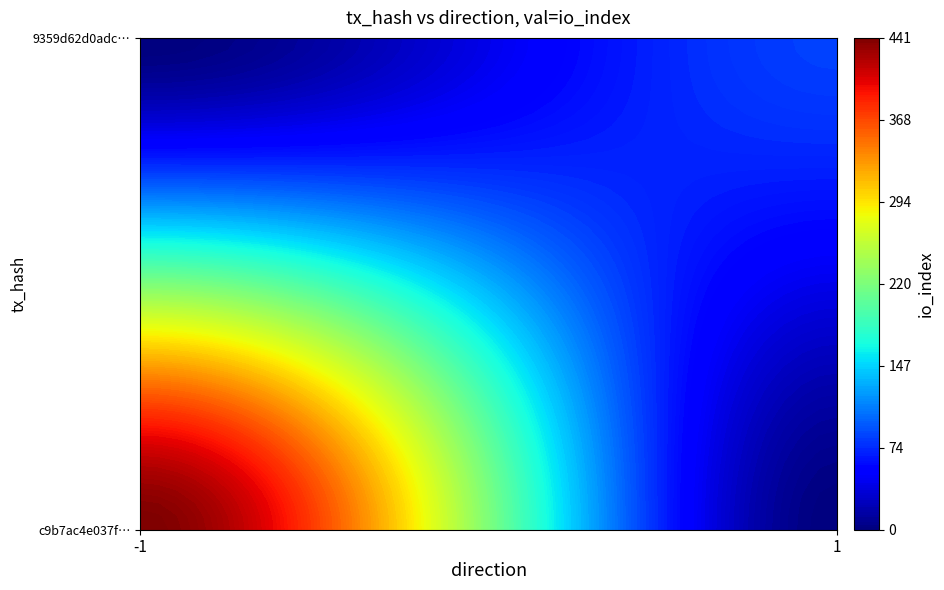

Which series has the widest spread of values?

c9b7ac4e037ffcfa370e6048c6482b76fd26652